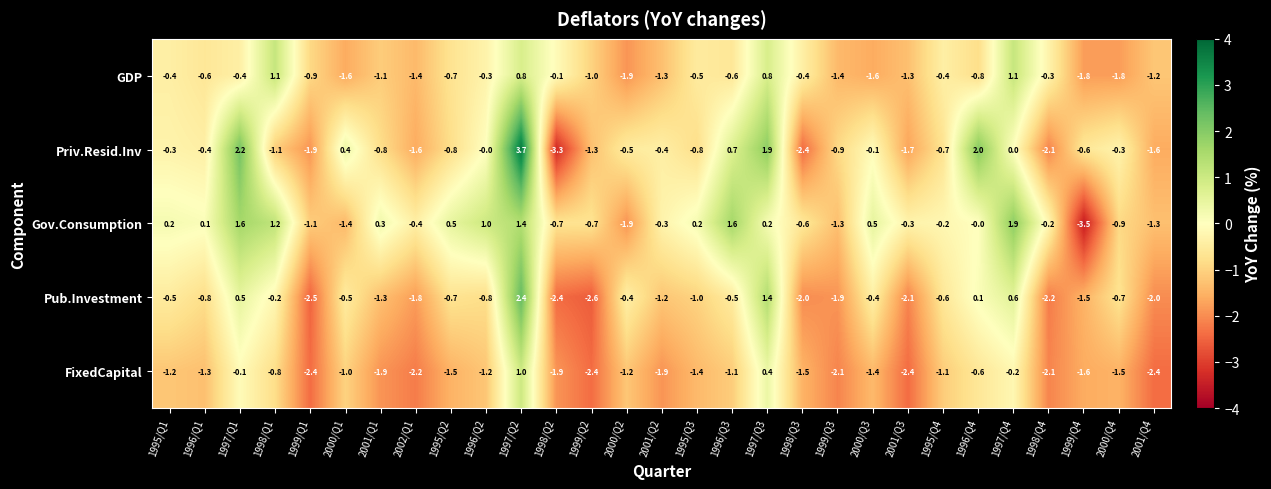

What is the sum of all FixedCapital values?

-39.0